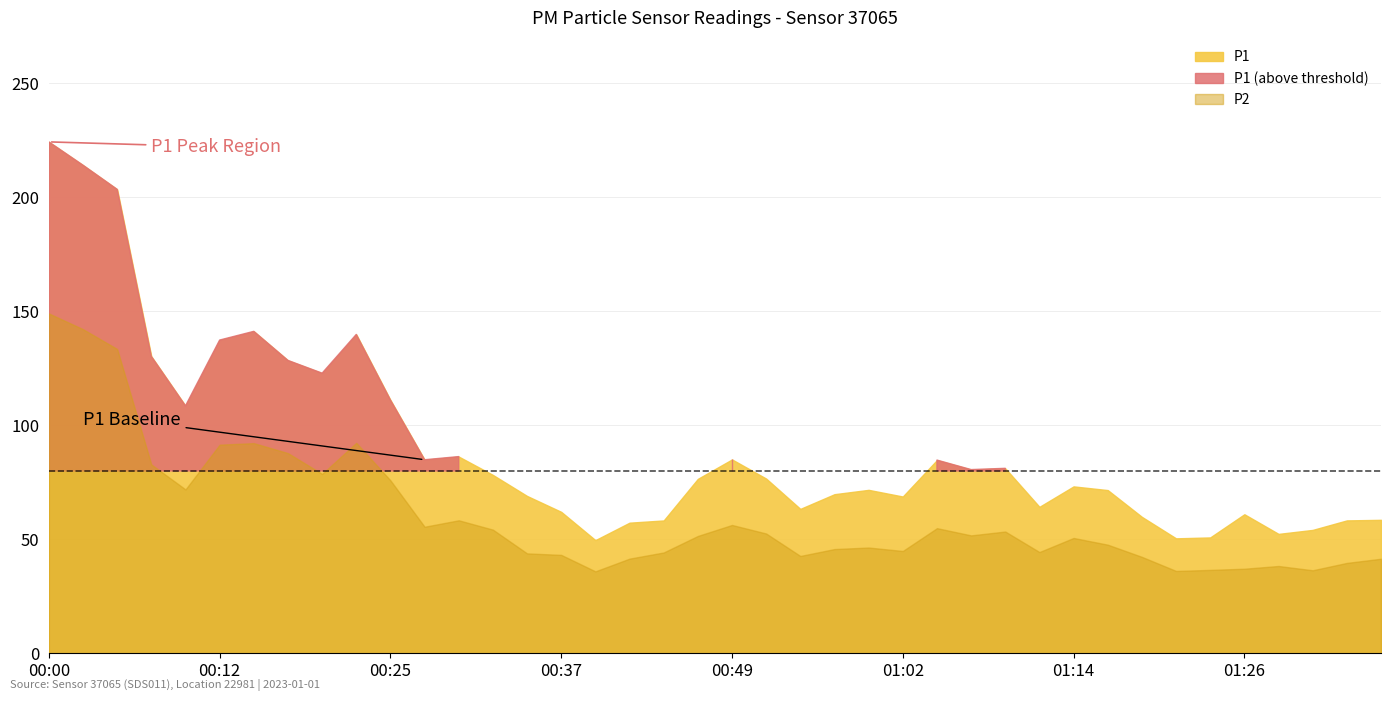

Which label corresponds to the largest value in the chart?

00:00